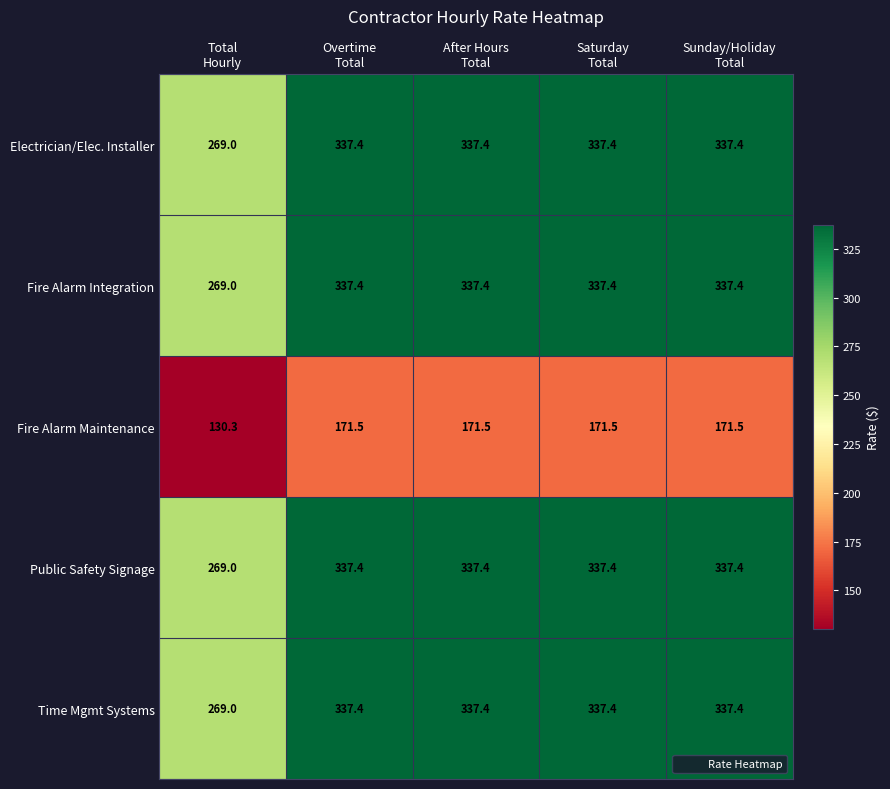

What is the total value across all series at Overtime
Total?

1521.1